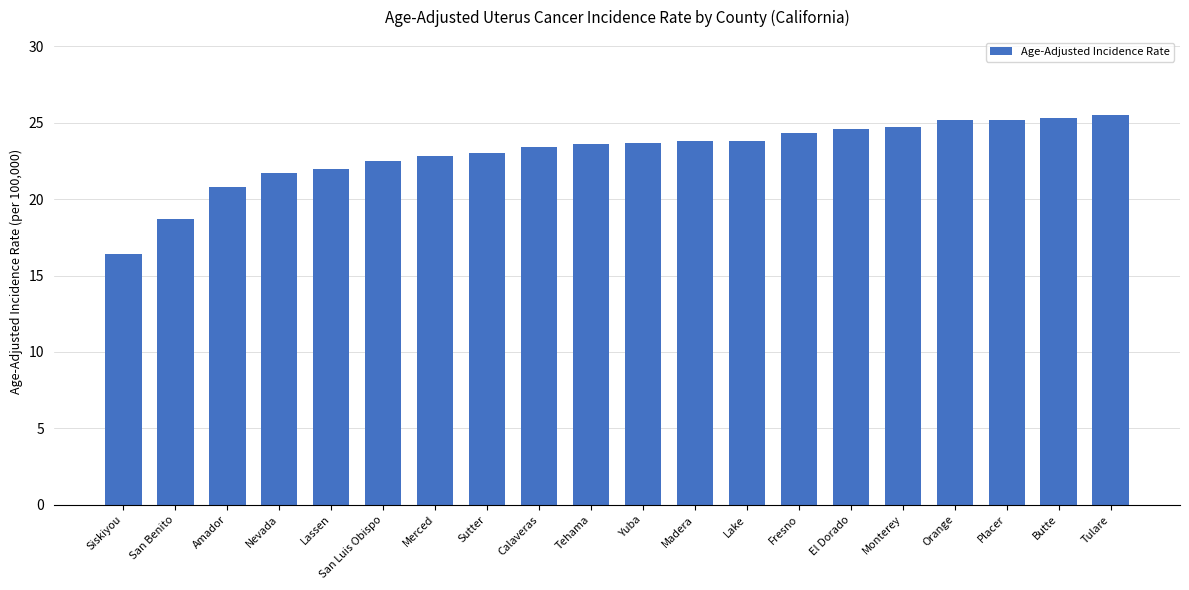

What is the smallest value displayed?

16.4